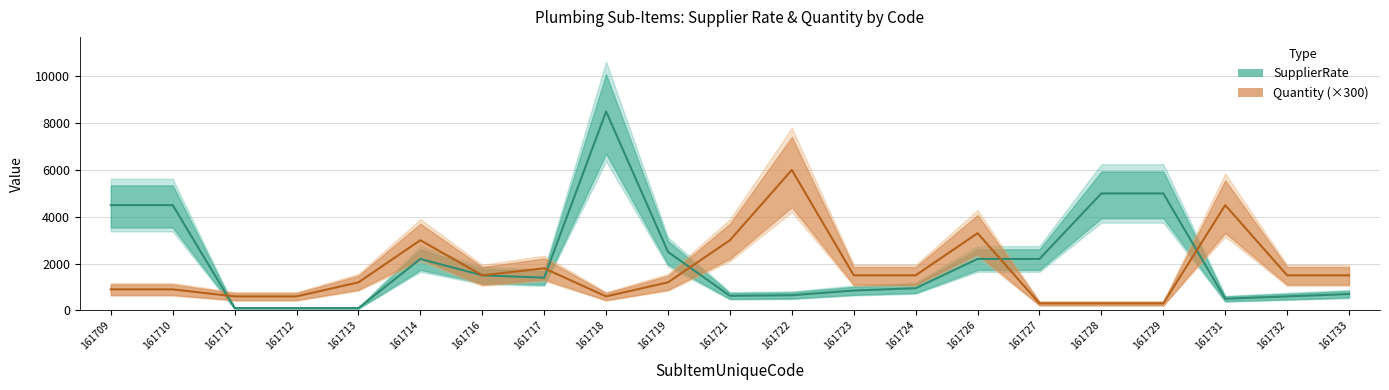

What is the sum of all SupplierRate values?

44675